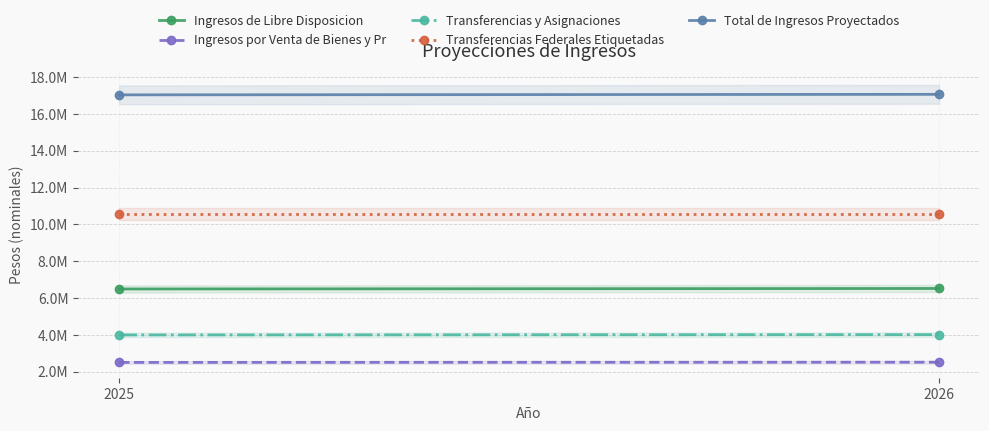

Rank the series by their maximum value, from lowest to highest.

Ingresos por Venta de Bienes y Pr, Transferencias y Asignaciones, Ingresos de Libre Disposicion, Transferencias Federales Etiquetadas, Total de Ingresos Proyectados